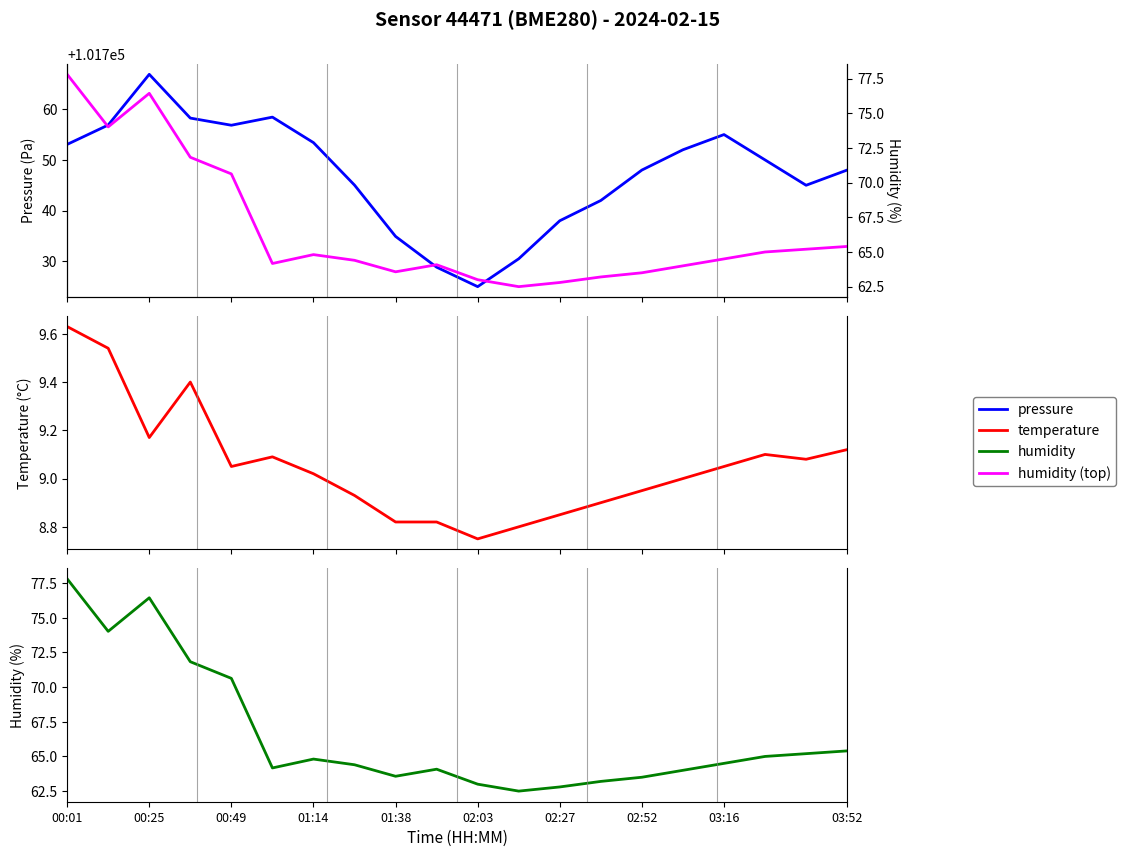

True or false: humidity and pressure cross at least once.

False